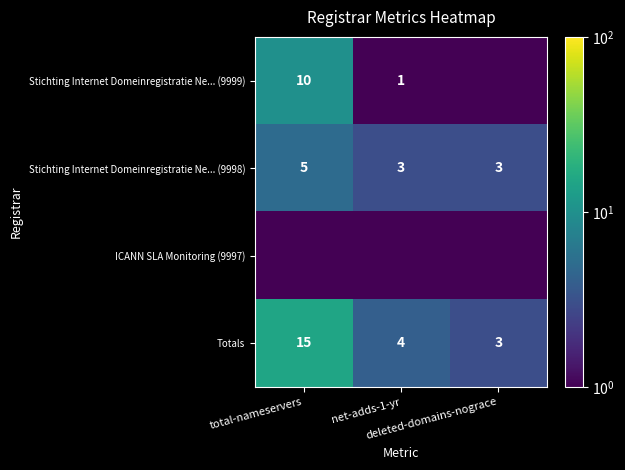

What is the maximum value for Stichting Internet Domeinregistratie Ne... (9998)?

5.0